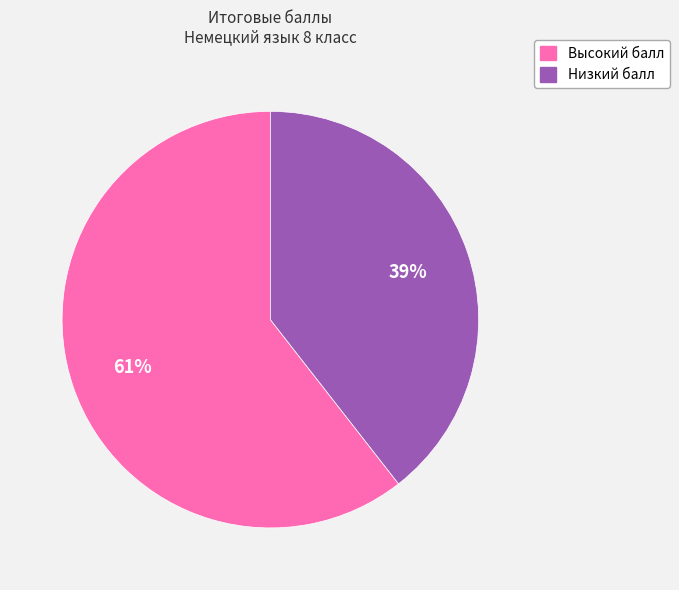

Is there a majority slice in this chart?

Yes